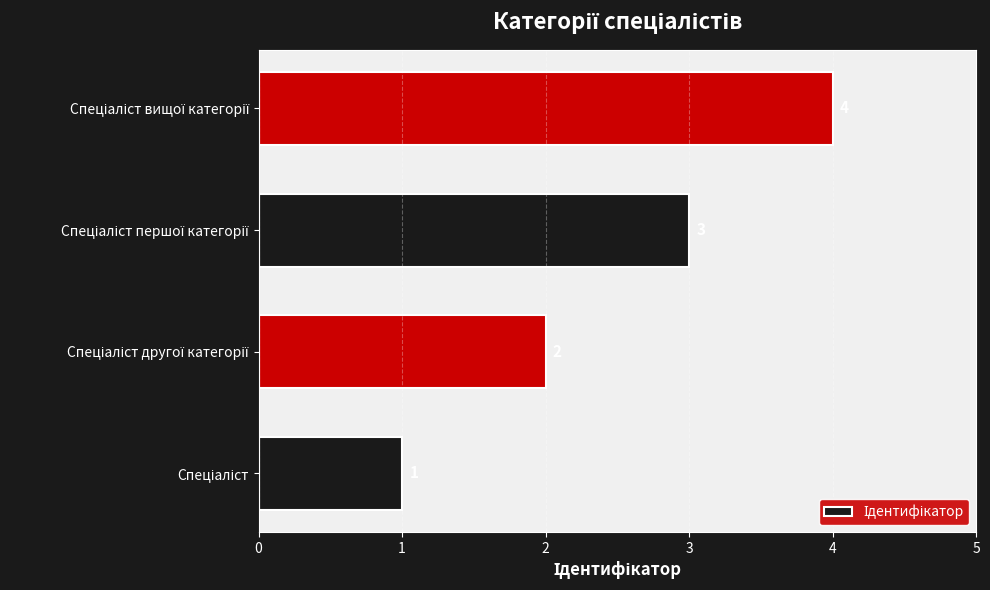

What is the difference between the maximum and minimum values?

3